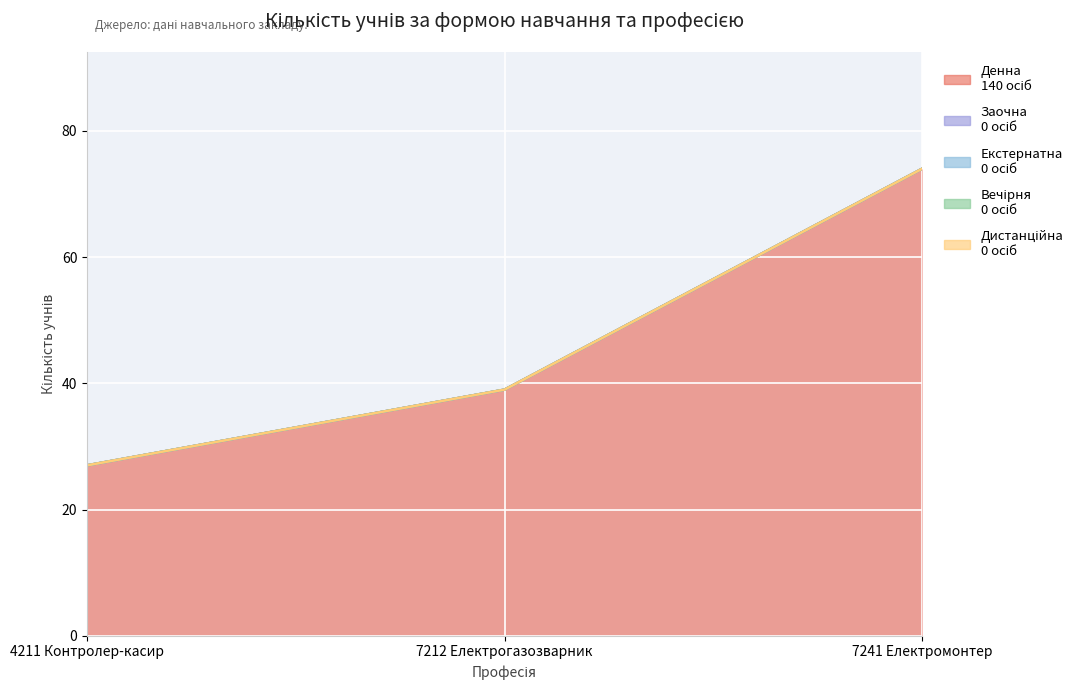

What is the label of the 2nd point from the right?

7212 Електрогазозварник